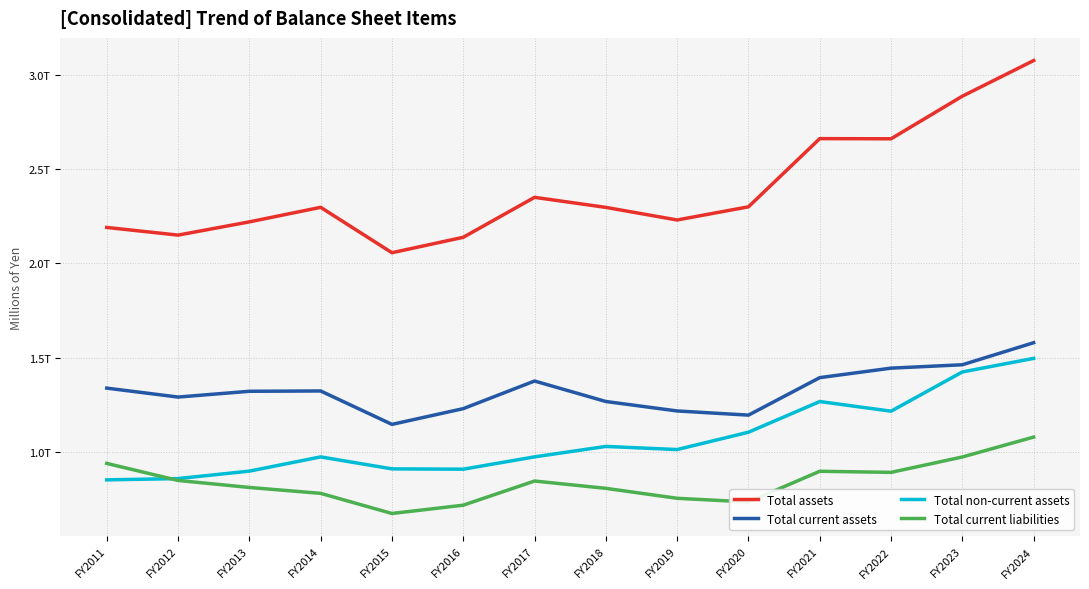

What is the difference between the maximum and minimum values in the Total current assets series?

433086